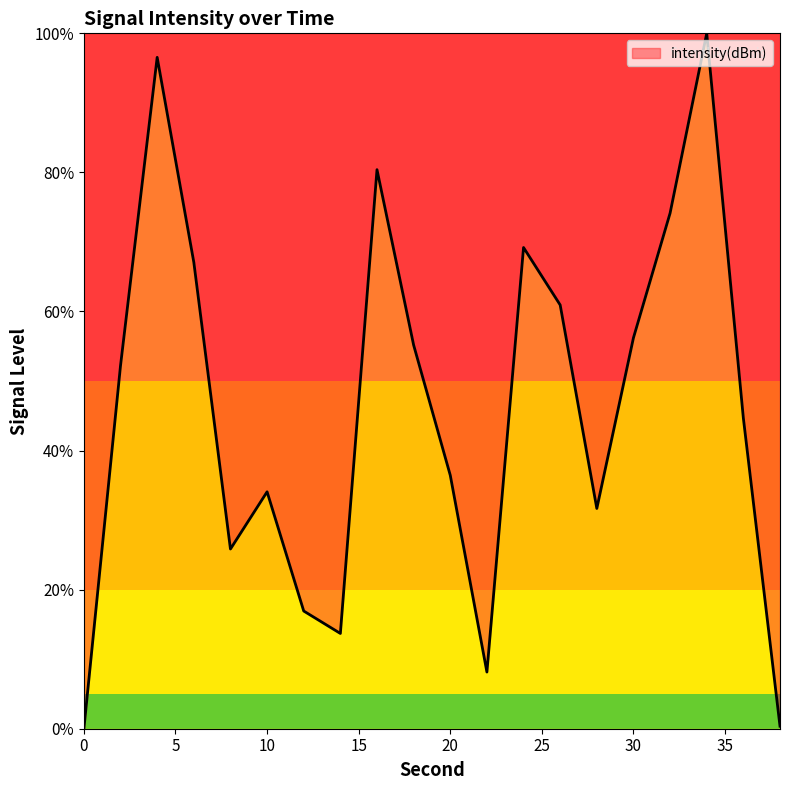

Does the chart have visible grid lines?

No